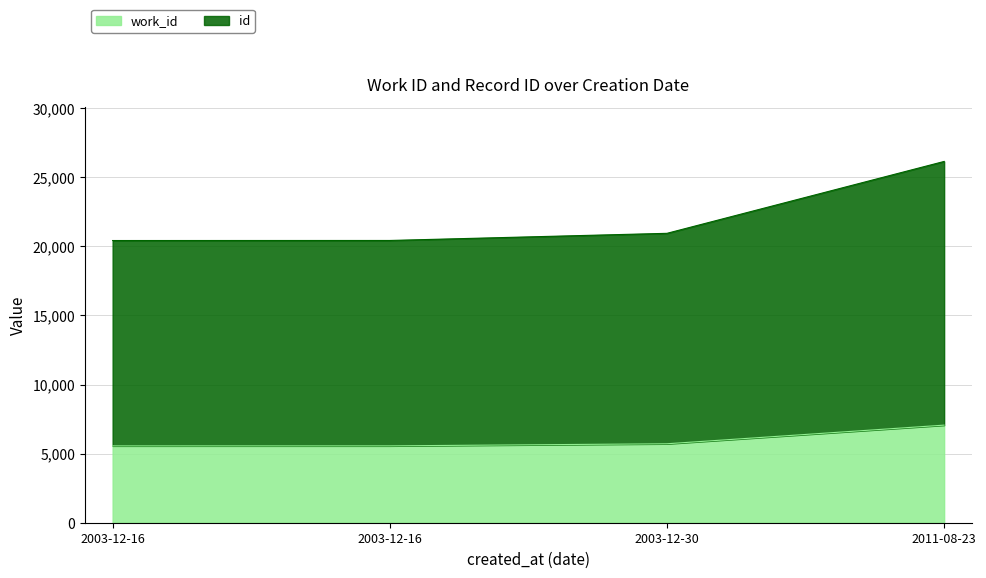

Rank the series by their maximum value, from lowest to highest.

work_id, id